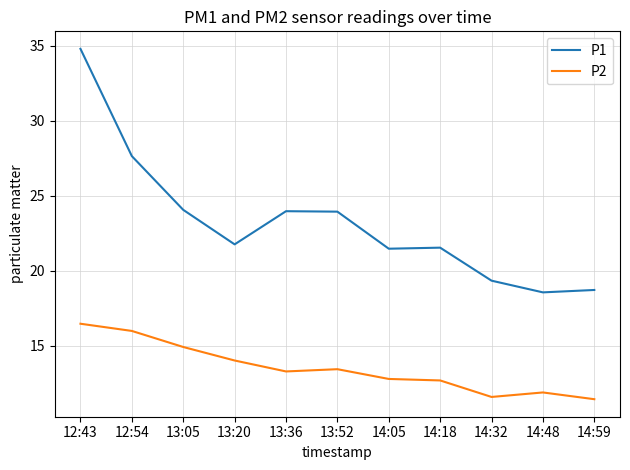

What is the difference between the maximum and second lowest values in the P1 series?

16.1